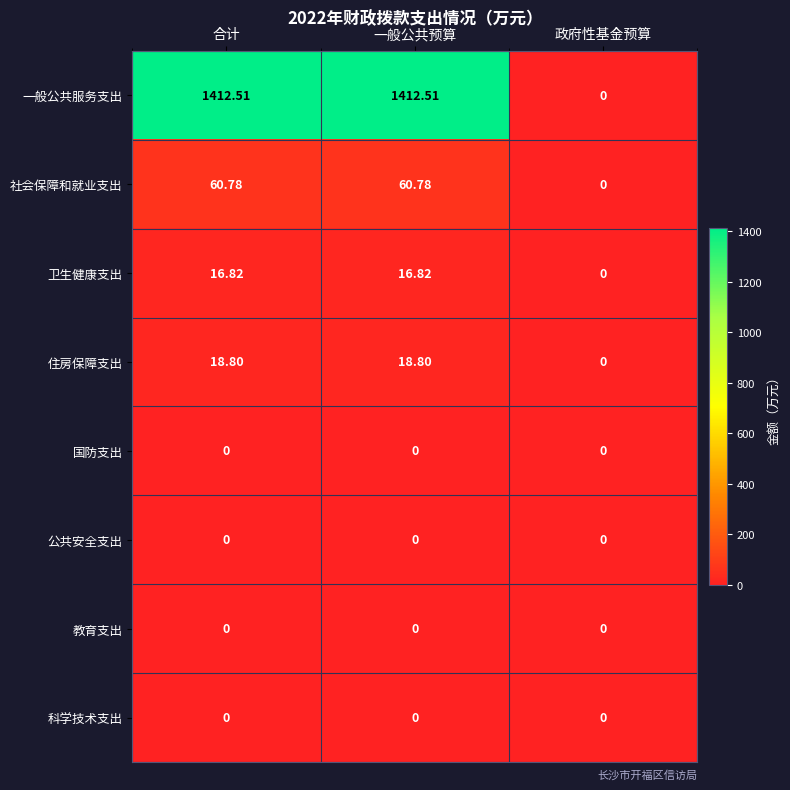

What is the maximum value shown in the chart?

1412.5